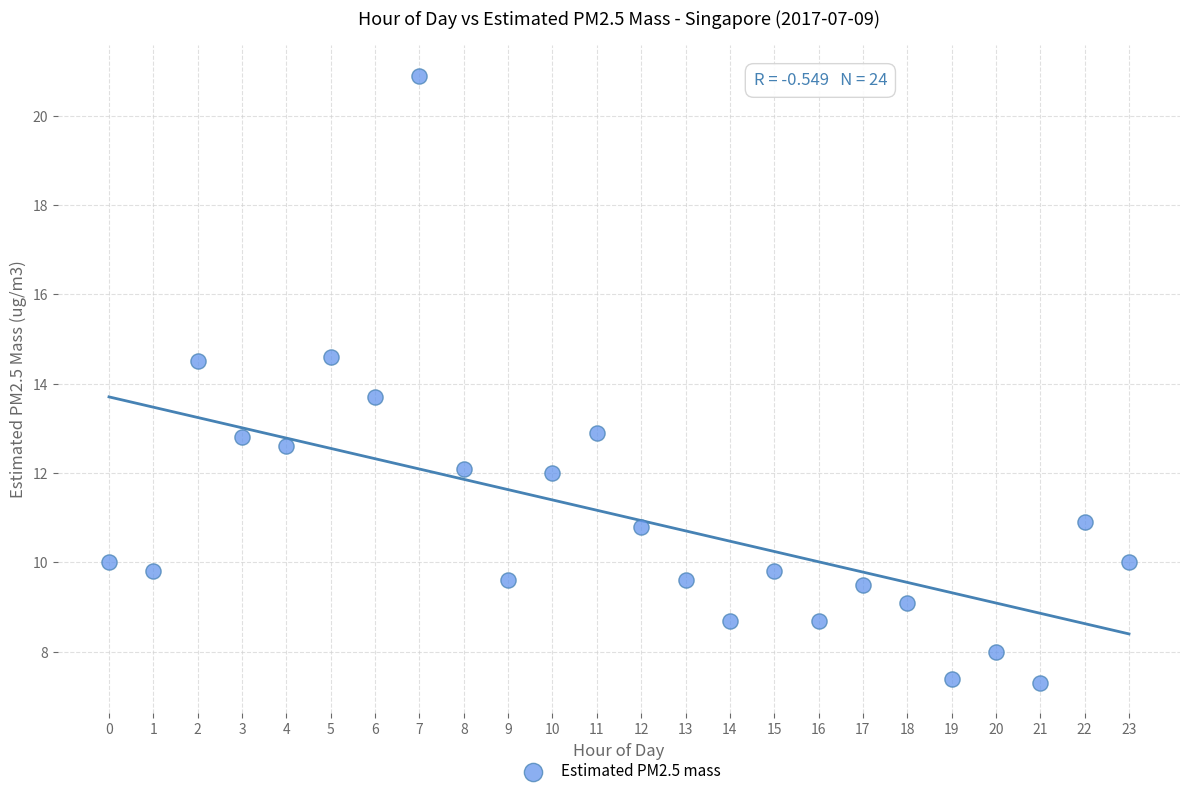

What Y value in the scatter plot is closest to 14?

13.7